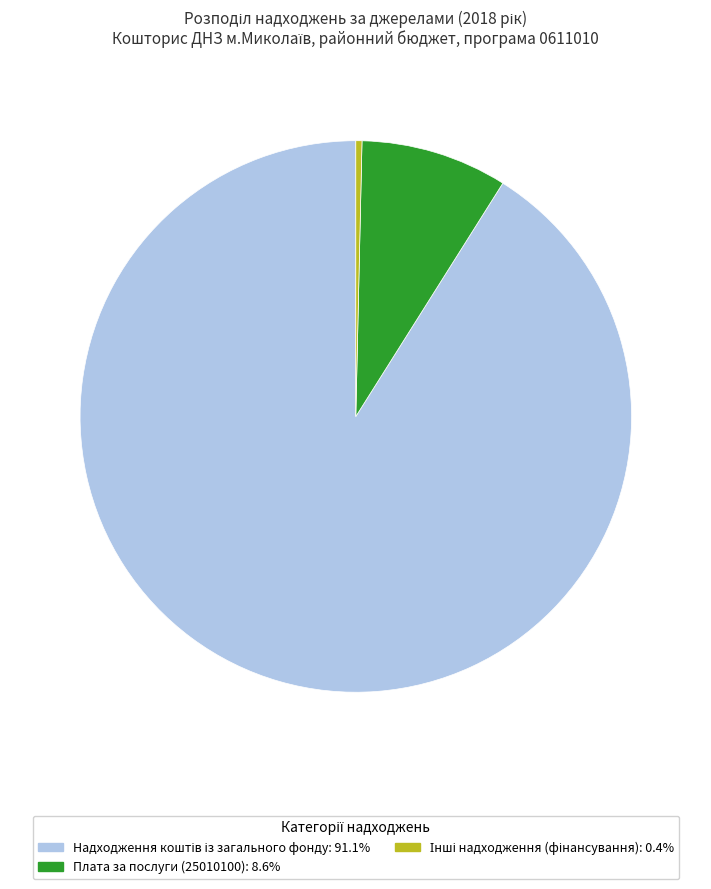

Does any single category account for the majority?

Yes